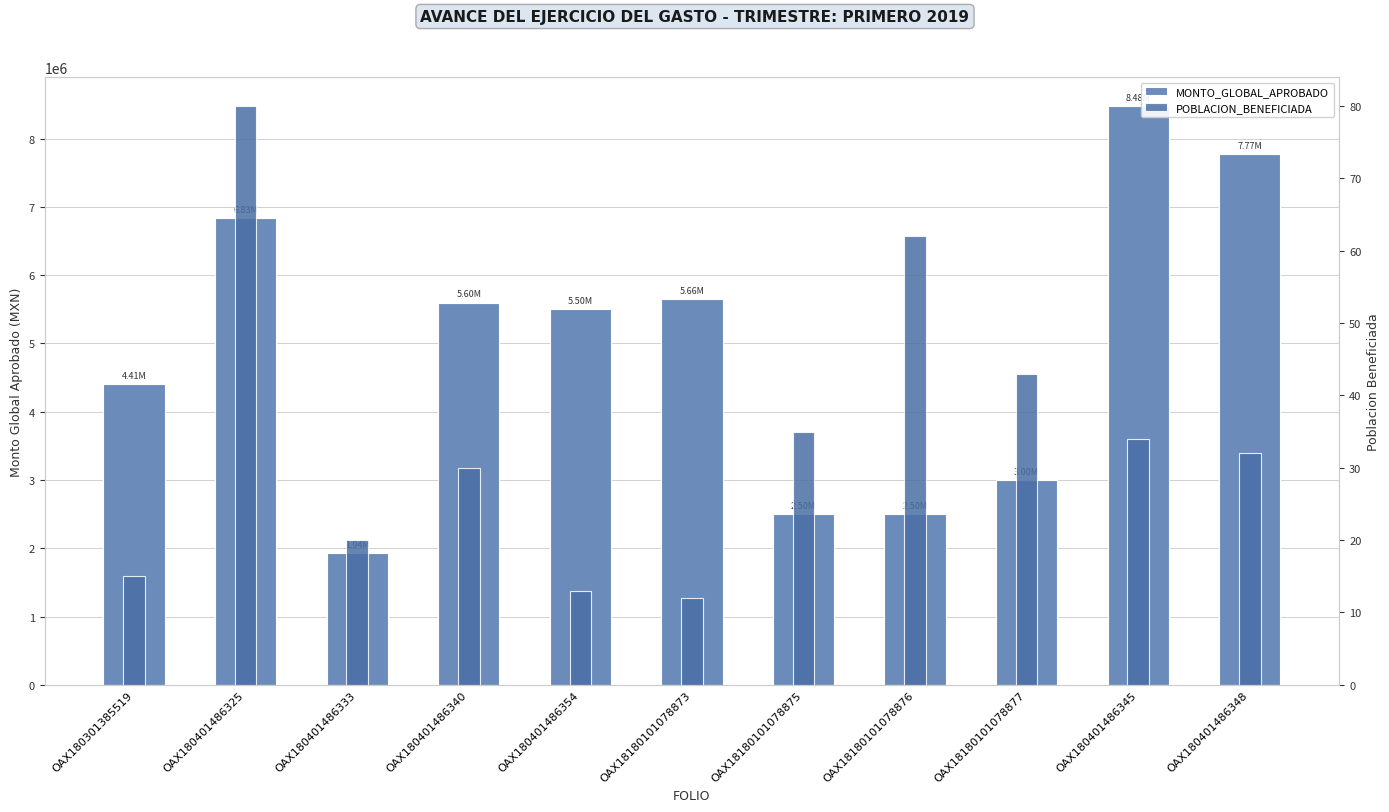

What is the difference between the second highest and second lowest values in the POBLACION_BENEFICIADA series?

49.0